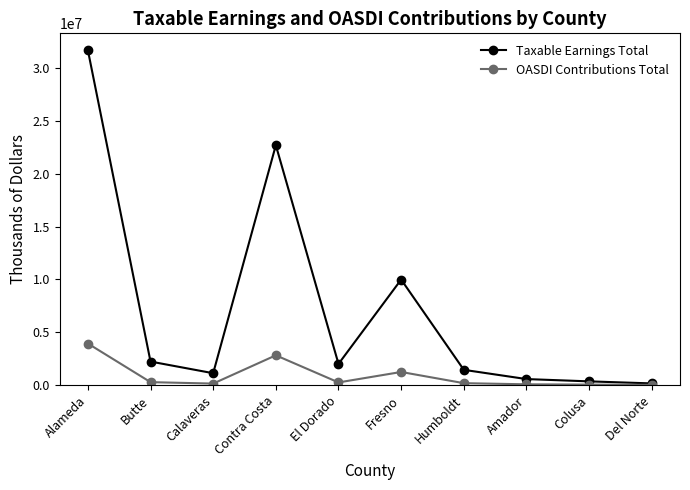

At which category is the sum across all series the highest?

Alameda